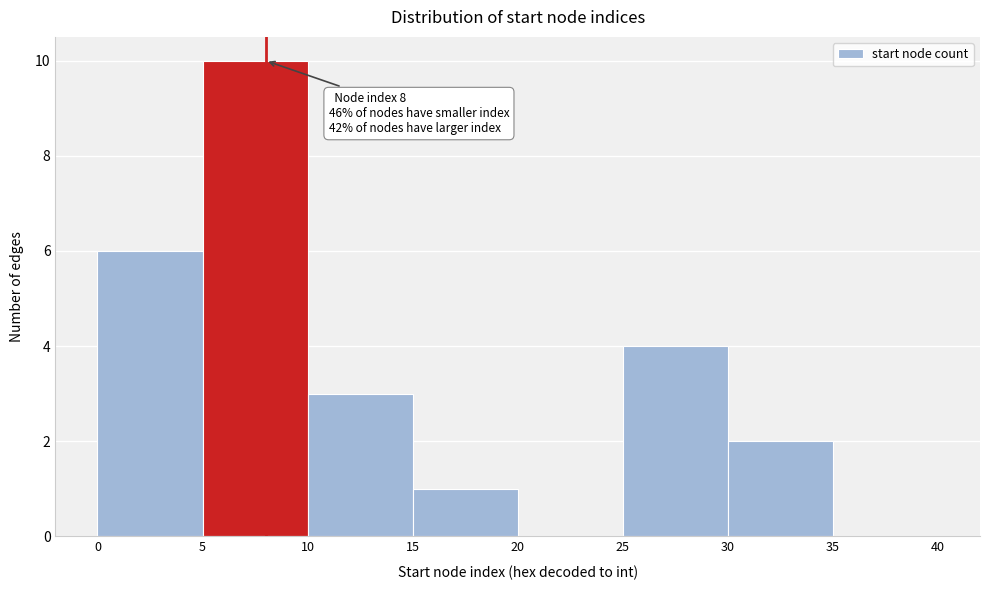

Over which range of the x-axis is the bar tallest?

5 to 10